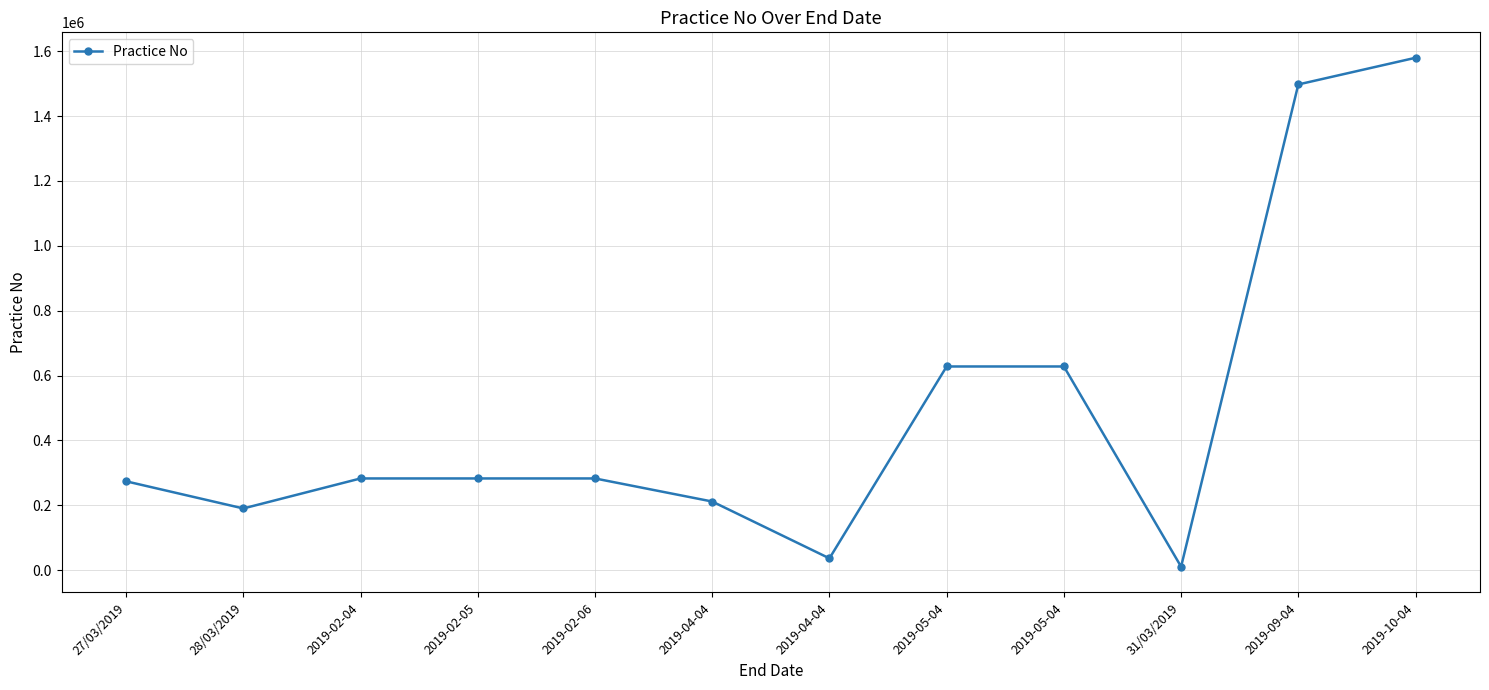

Where is the first local minimum?

28/03/2019